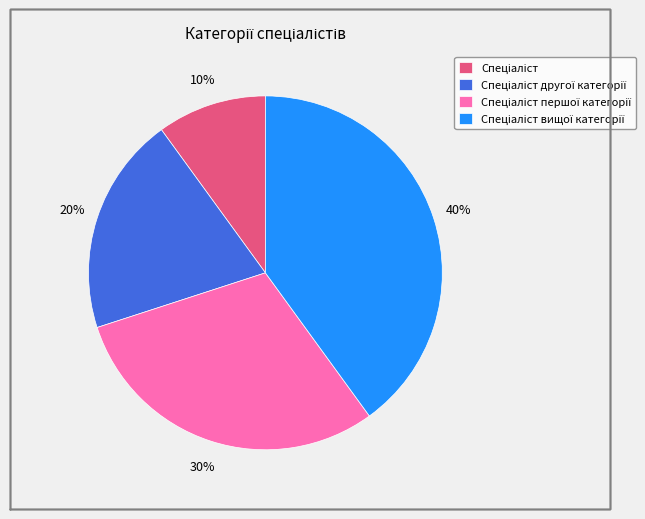

Is there a majority slice in this chart?

No